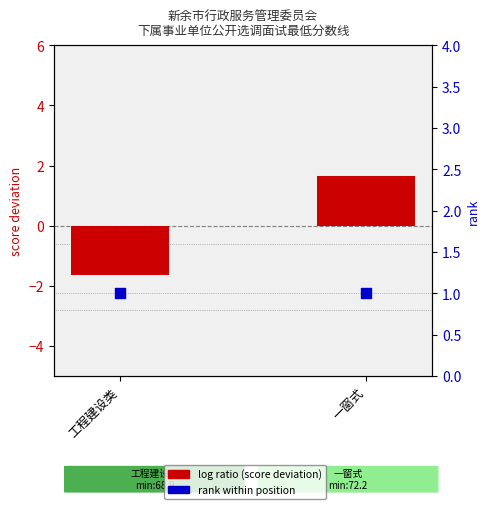

At which category is the sum across all series the highest?

一窗式